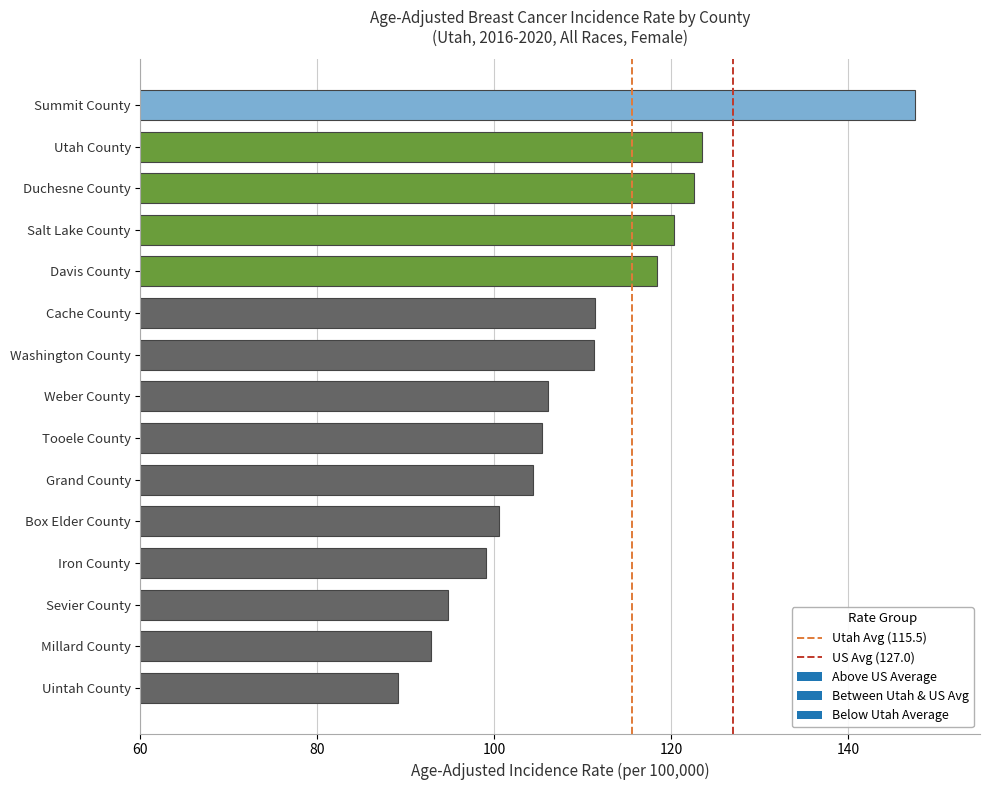

The value at Utah County is 175.8. True or false?

False